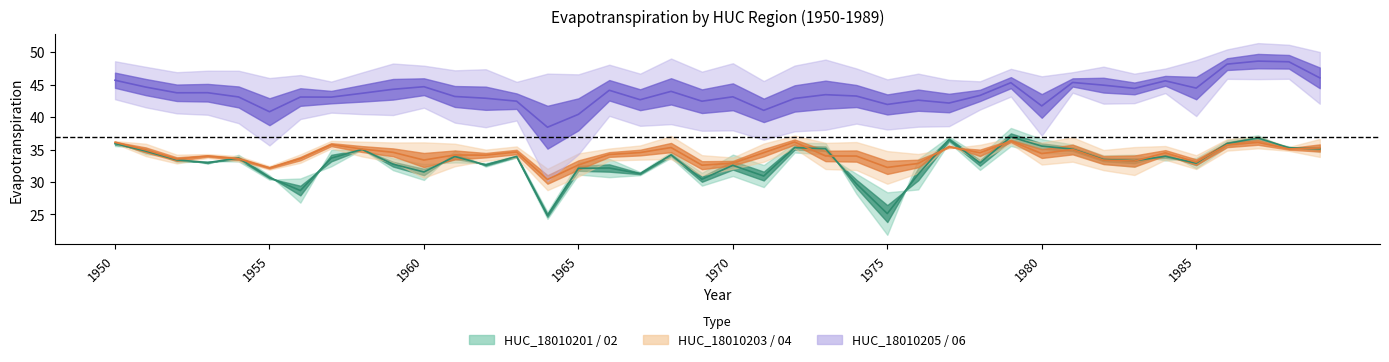

At which label does HUC_18010201 reach its peak?

1987